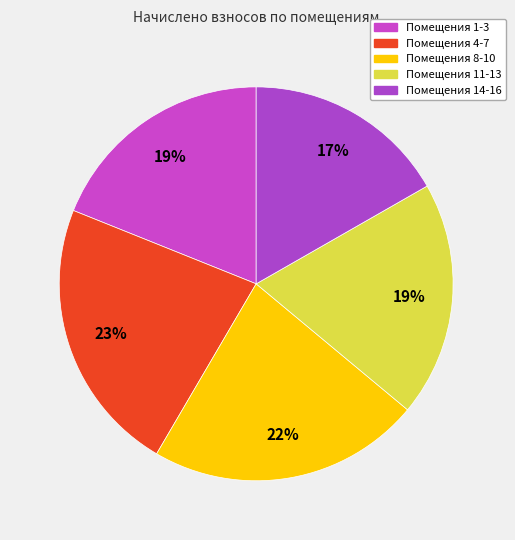

How many slices are in this pie chart?

5